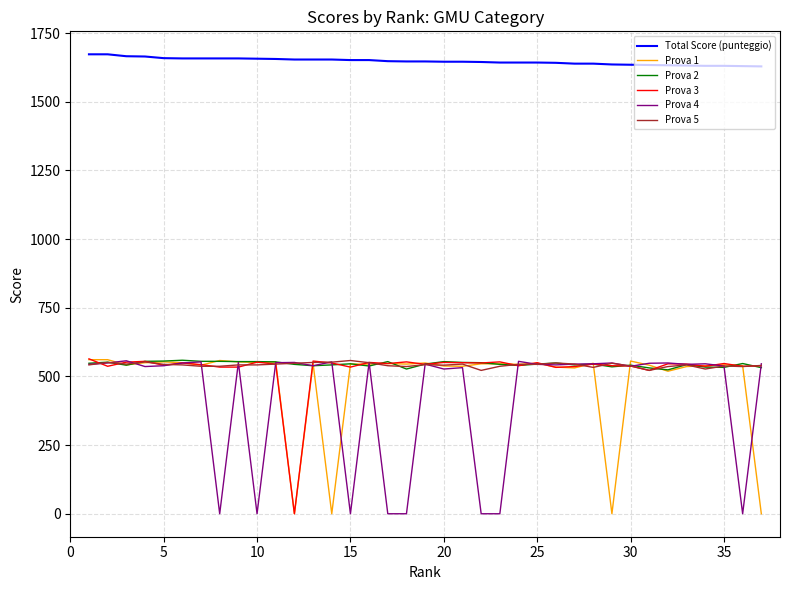

Which series has the largest total across all categories?

Total Score (punteggio)